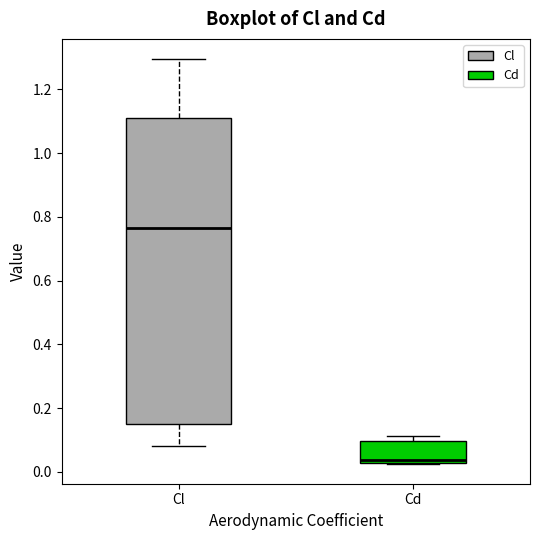

Where does the upper whisker of the box for Cl end on the y-axis? The values are not printed on the chart, so give them approximately, as read against the axis.

1.30